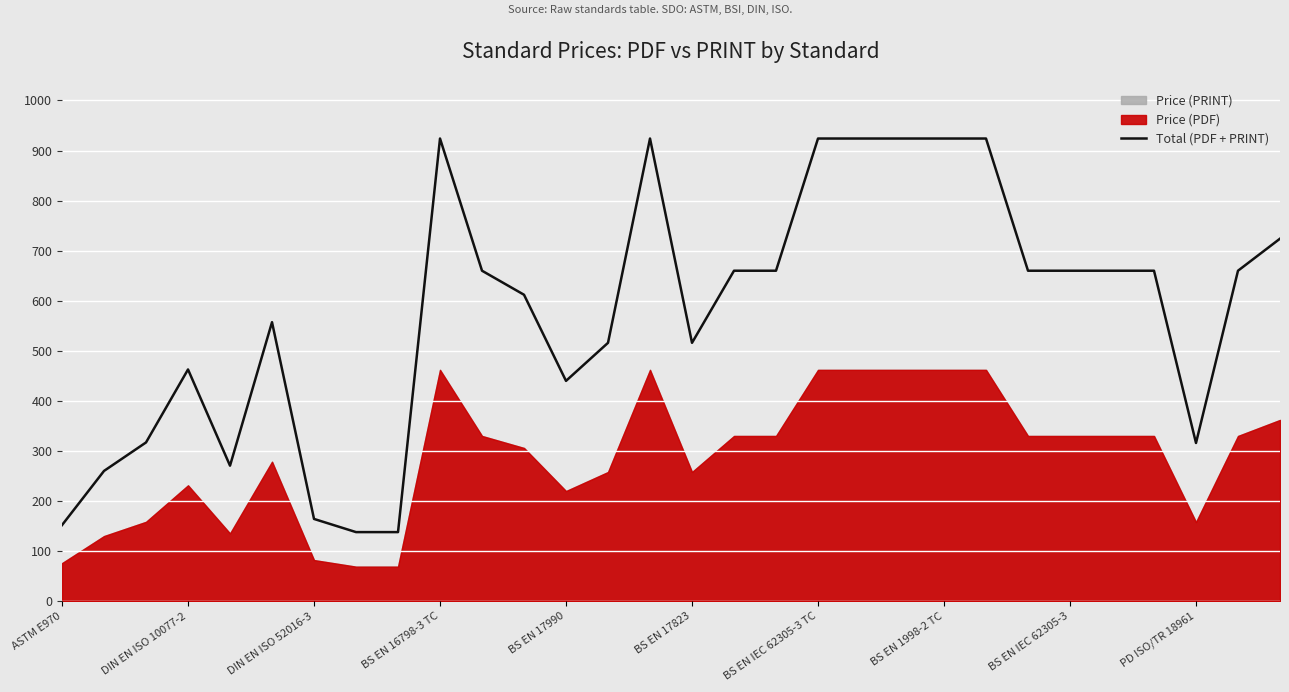

What is the highest value of the Total (PDF + PRINT) series?

924.0